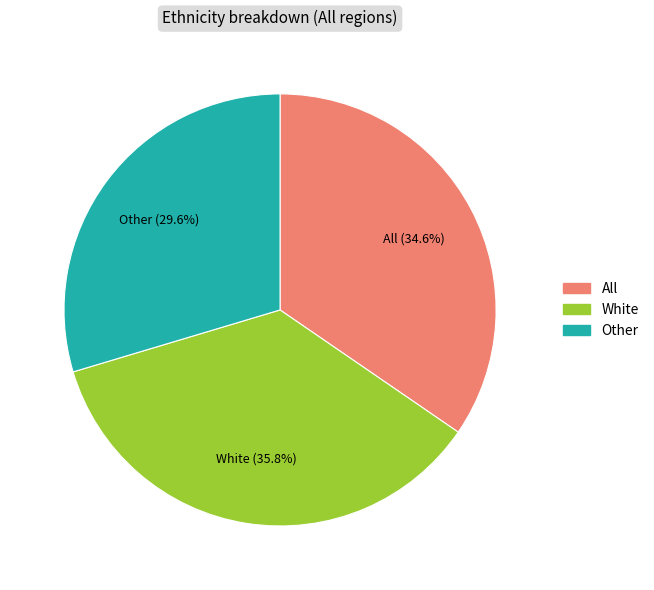

Does any single category account for the majority?

No